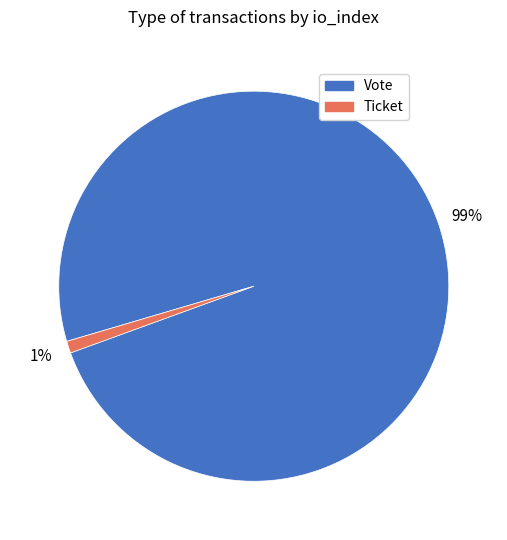

Which slice is the largest?

Vote